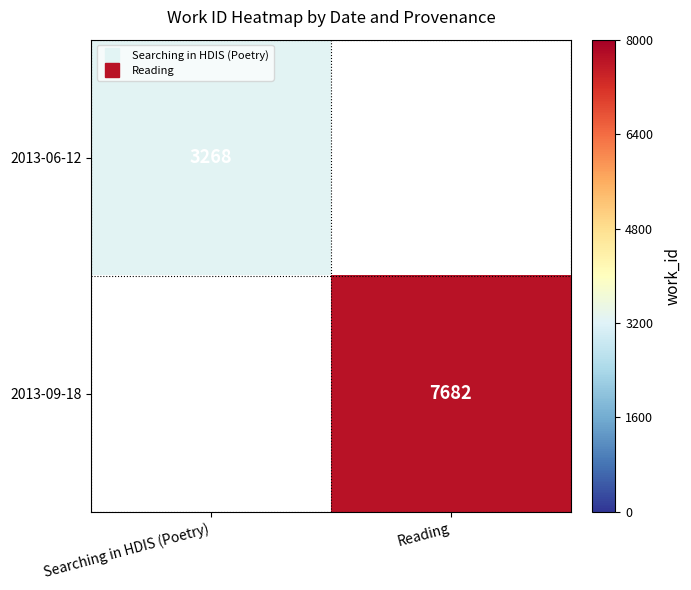

How many positive values does the 2013-09-18 series have?

1